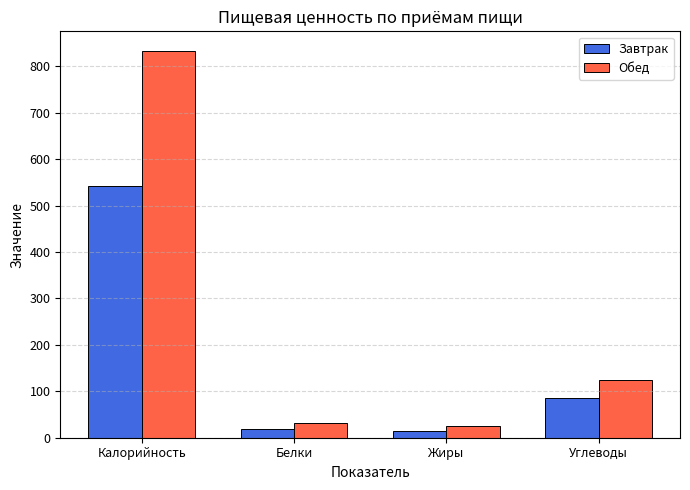

What is the difference between the maximum and second lowest values in the Обед series?

803.1